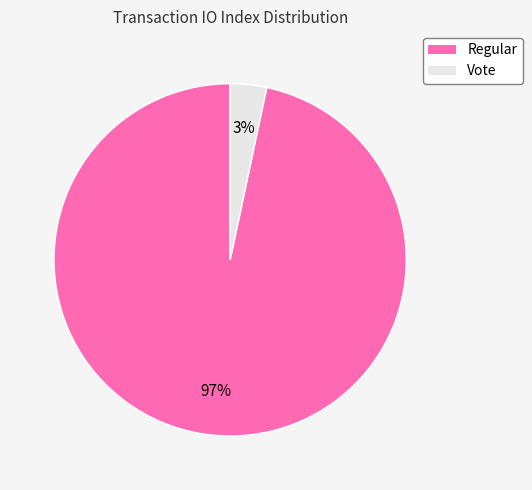

The Vote slice represents 3% of the pie. True or false?

True